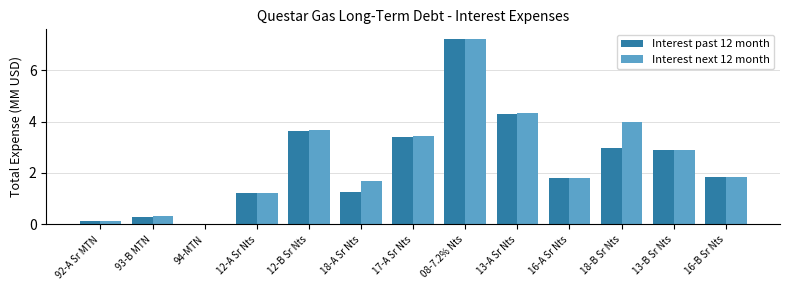

Is it true that Interest next 12 month equals 7.2 at 08-7.2% Nts?

True